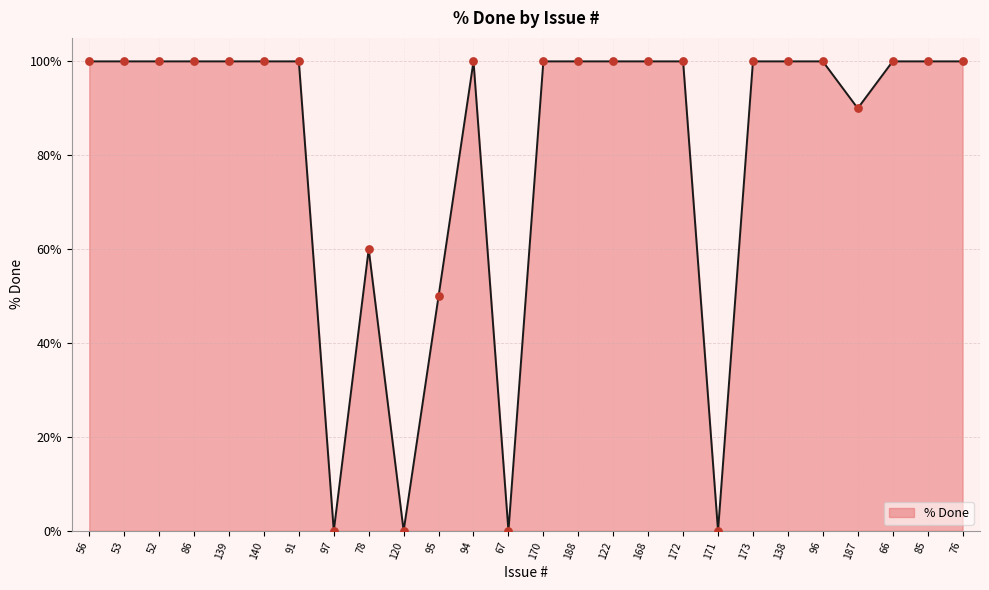

What is the ratio of the value at 78 to the value at 91?

0.6